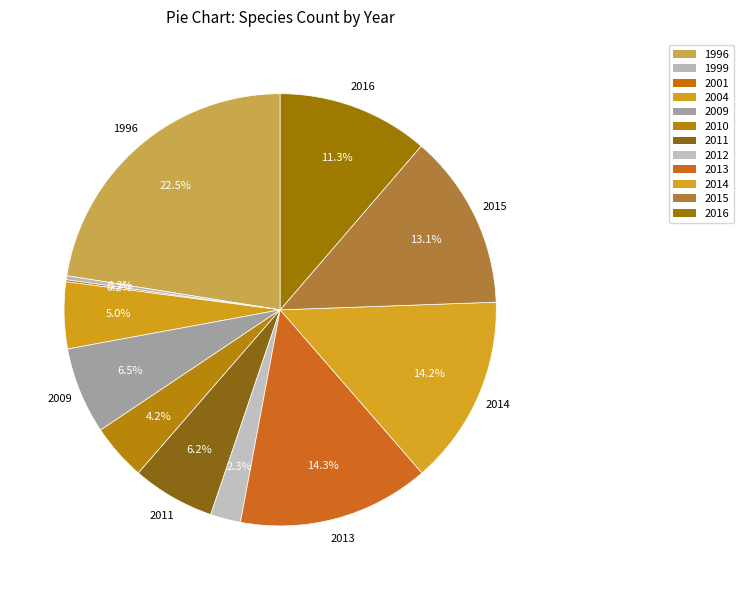

To the nearest percent, what is the average slice percentage?

8%